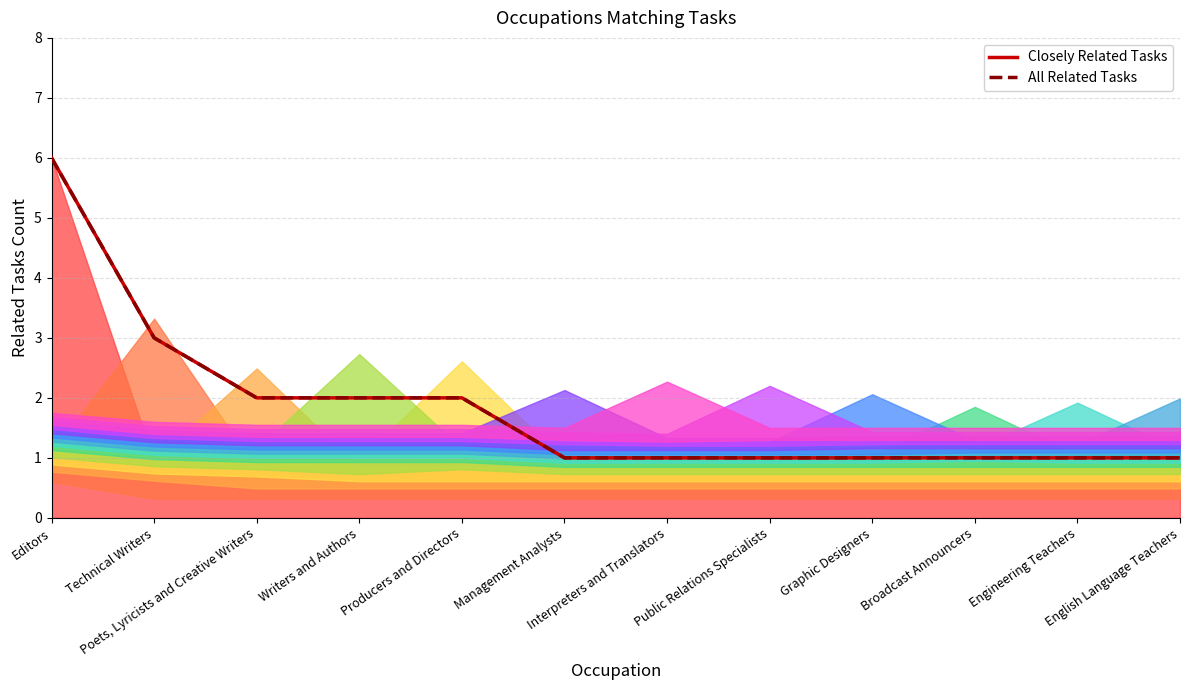

True or false: Closely Related Tasks has a value of 1 at Management Analysts.

False